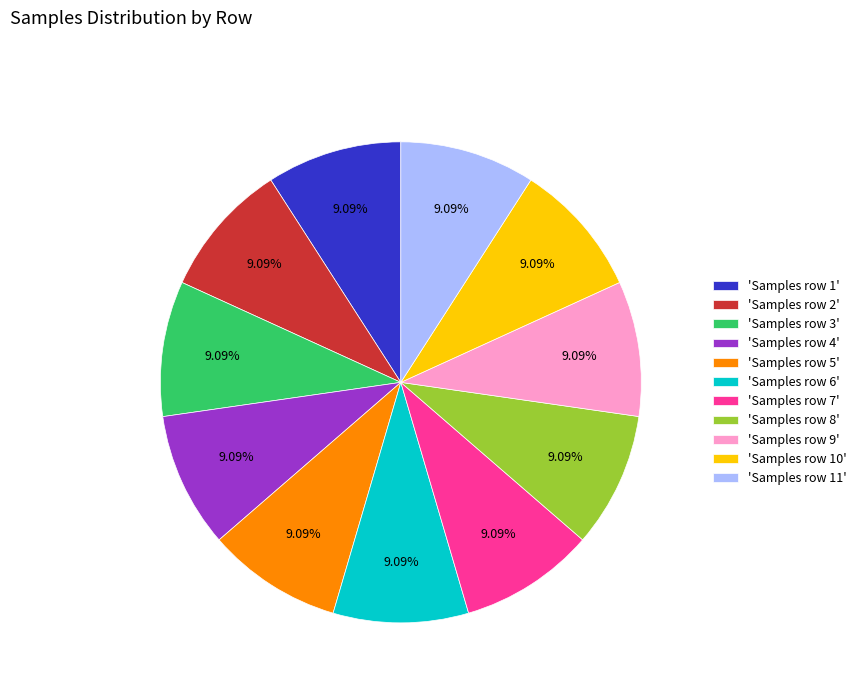

Does any single category account for the majority?

No